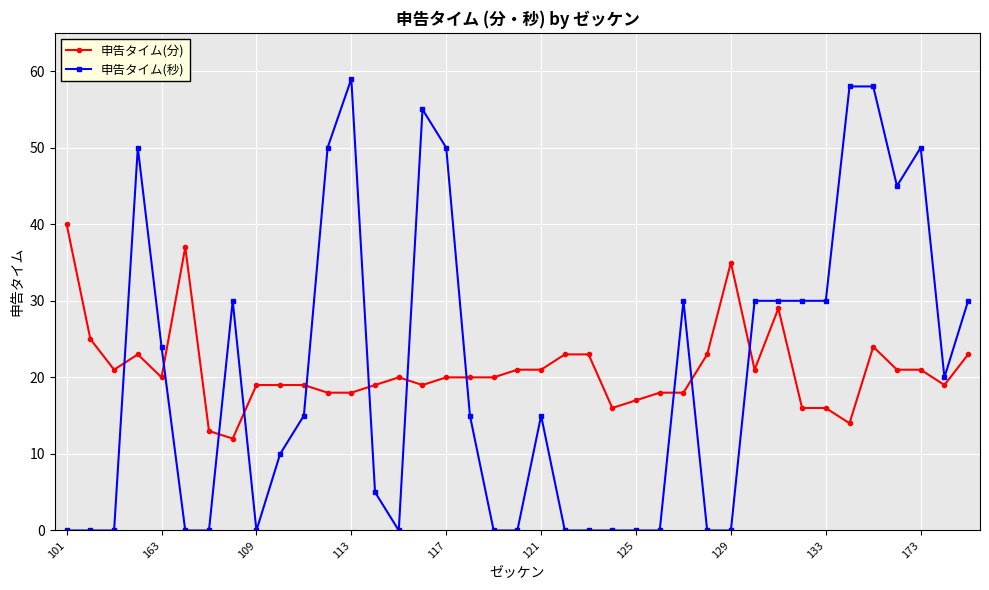

What is the sum of all 申告タイム(秒) values?

789